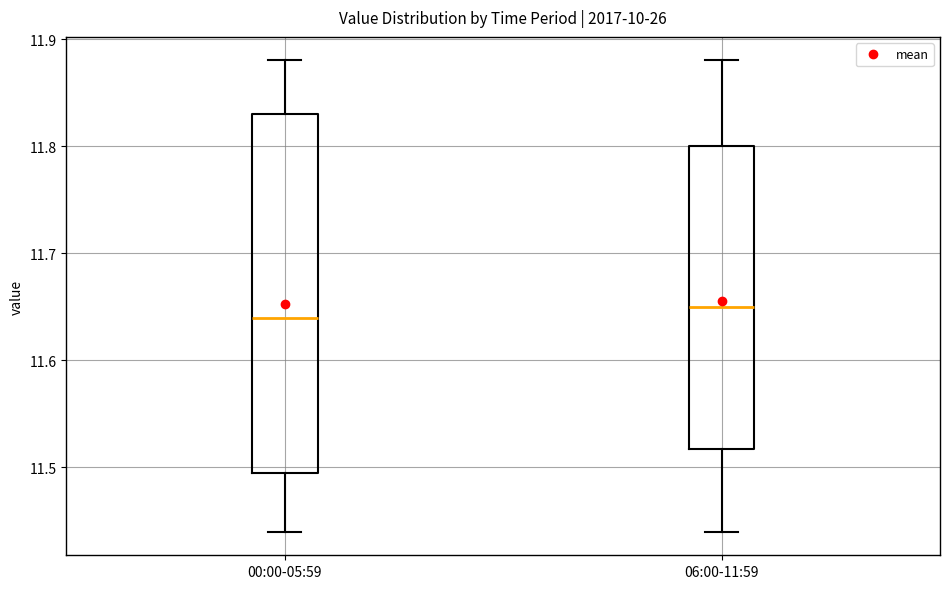

Reading left to right, transcribe this box plot: for each box, give where its median line is, the range the box spans, and where its two whiskers end, as read against the y-axis. The values are not printed on the chart, so give them approximately, as read against the axis.

00:00-05:59: median 11.64, box 11.50 to 11.83, whiskers 11.44 to 11.88
06:00-11:59: median 11.65, box 11.52 to 11.80, whiskers 11.44 to 11.88